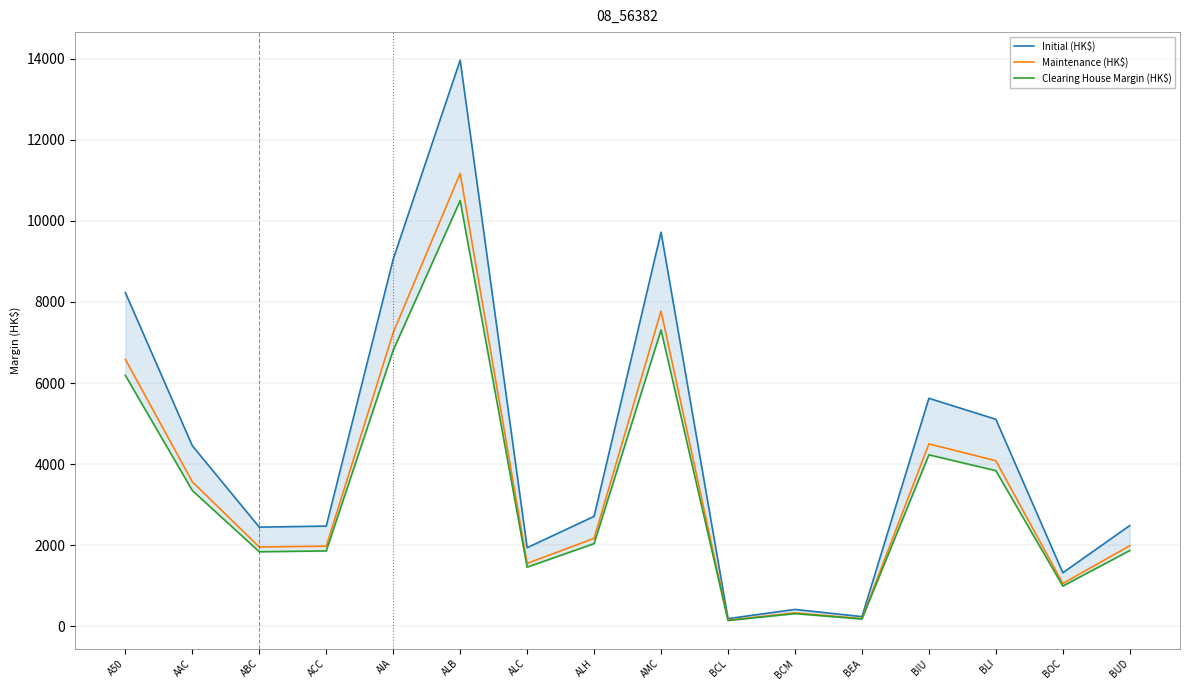

Which has a higher value, AMC or ACC?

AMC